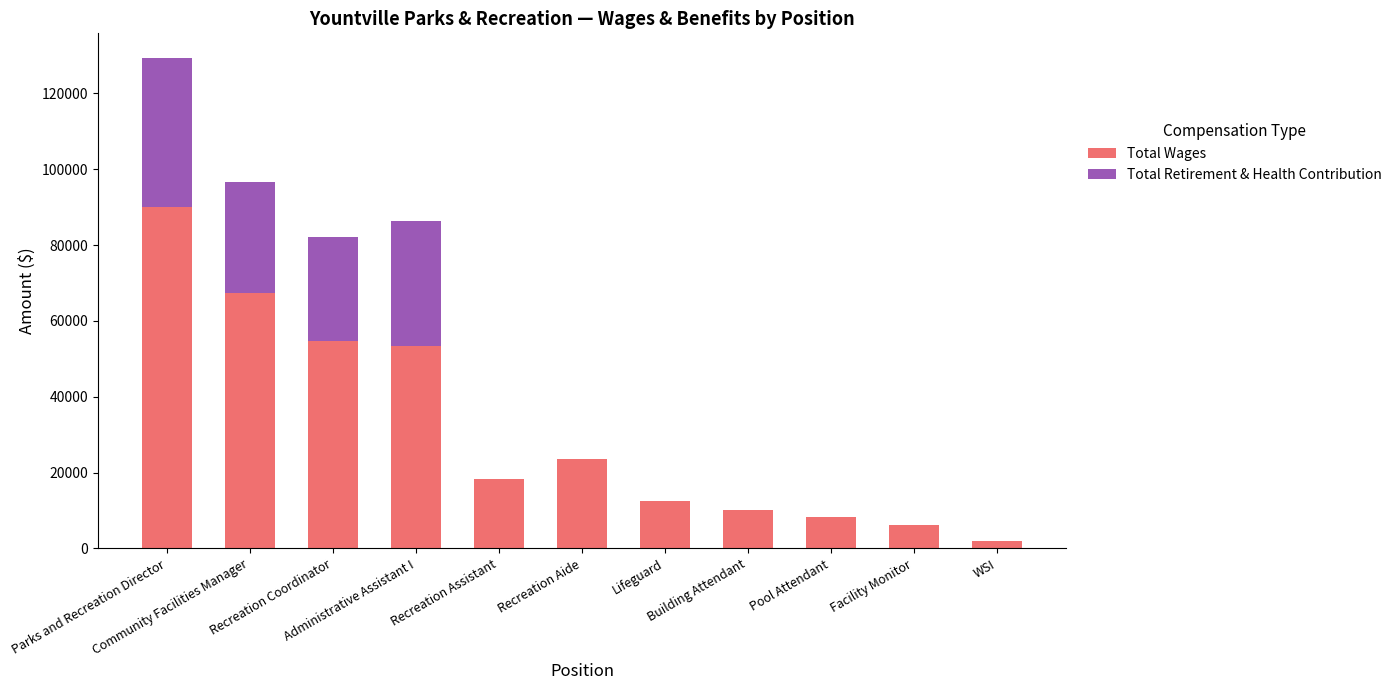

What is the maximum value for Total Wages?

89955.5